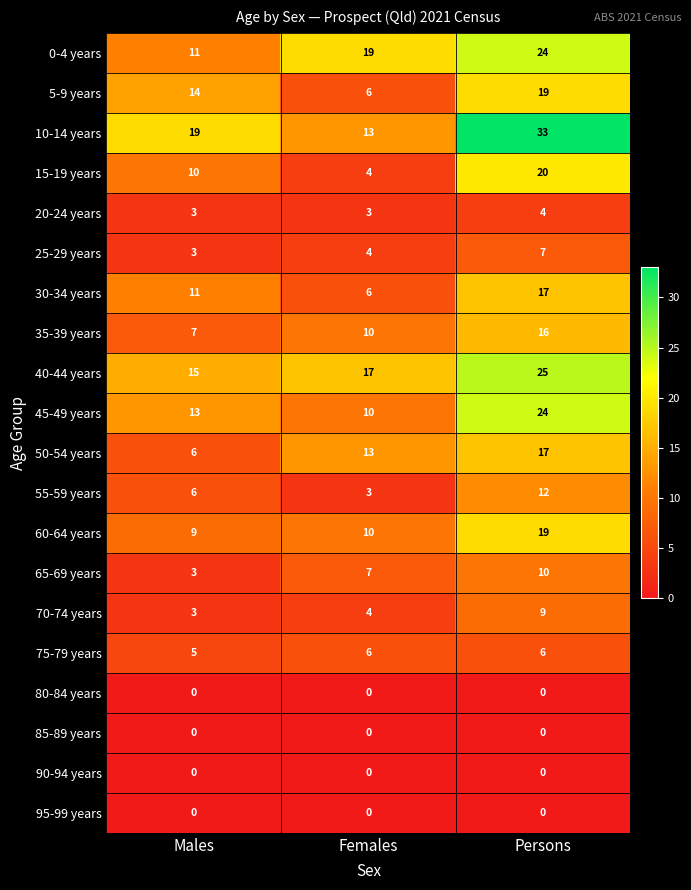

How many data points does each series have?

3